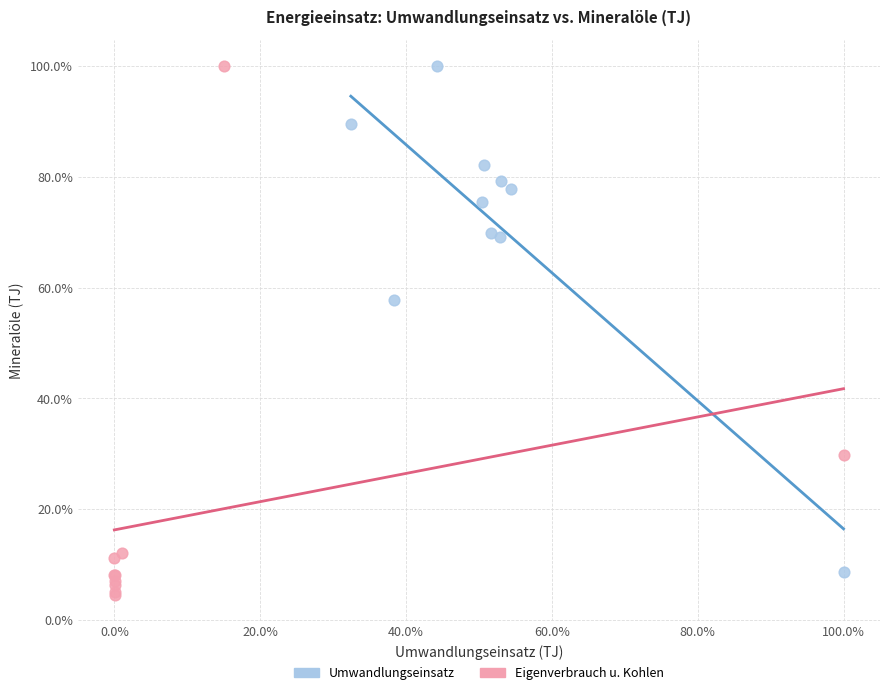

Which series contains the lowest Y value?

Eigenverbrauch u. Kohlen